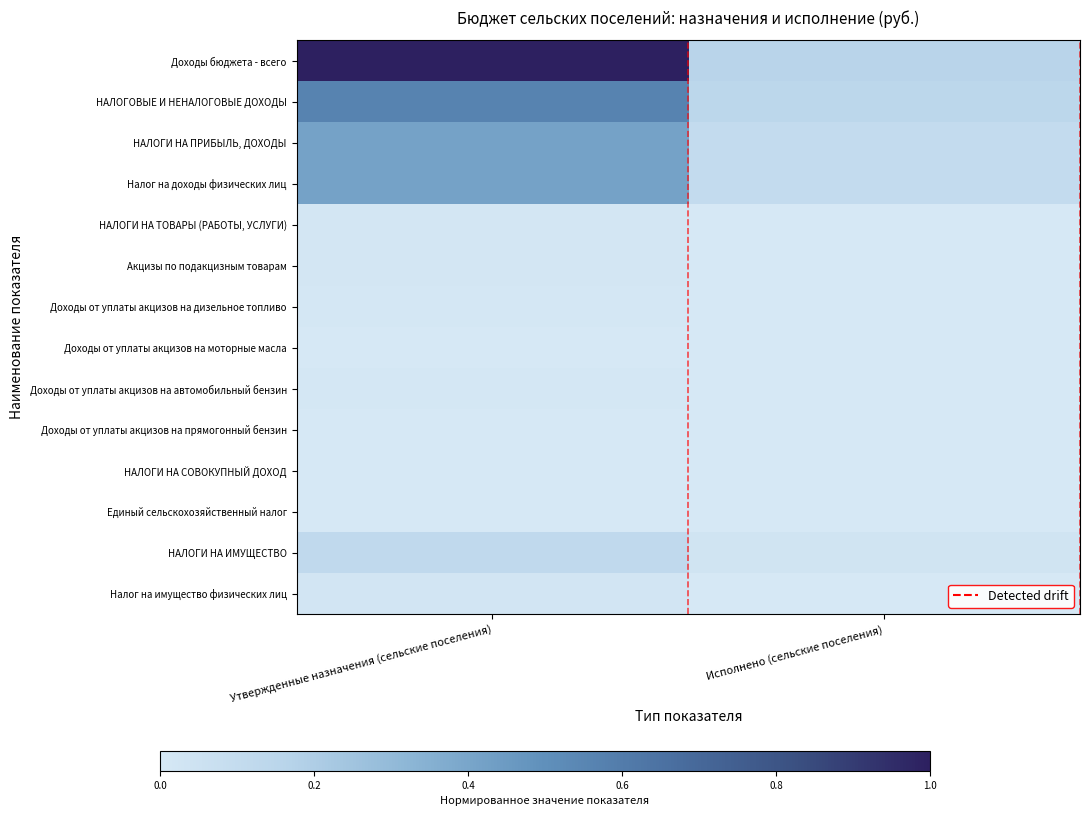

Reading left to right, what are all the values shown in this chart?

Доходы бюджета - всего: Утвержденные назначения (сельские поселения)=1.0	Исполнено (сельские поселения)=0.2
НАЛОГОВЫЕ И НЕНАЛОГОВЫЕ ДОХОДЫ: Утвержденные назначения (сельские поселения)=0.6	Исполнено (сельские поселения)=0.1
НАЛОГИ НА ПРИБЫЛЬ, ДОХОДЫ: Утвержденные назначения (сельские поселения)=0.4	Исполнено (сельские поселения)=0.1
Налог на доходы физических лиц: Утвержденные назначения (сельские поселения)=0.4	Исполнено (сельские поселения)=0.1
НАЛОГИ НА ТОВАРЫ (РАБОТЫ, УСЛУГИ): Утвержденные назначения (сельские поселения)=0.0	Исполнено (сельские поселения)=0.0
Акцизы по подакцизным товарам: Утвержденные назначения (сельские поселения)=0.0	Исполнено (сельские поселения)=0.0
Доходы от уплаты акцизов на дизельное топливо: Утвержденные назначения (сельские поселения)=0.0	Исполнено (сельские поселения)=0.0
Доходы от уплаты акцизов на моторные масла: Утвержденные назначения (сельские поселения)=0.0	Исполнено (сельские поселения)=0.0
Доходы от уплаты акцизов на автомобильный бензин: Утвержденные назначения (сельские поселения)=0.0	Исполнено (сельские поселения)=0.0
Доходы от уплаты акцизов на прямогонный бензин: Утвержденные назначения (сельские поселения)=0.0	Исполнено (сельские поселения)=0.0
НАЛОГИ НА СОВОКУПНЫЙ ДОХОД: Утвержденные назначения (сельские поселения)=0.0	Исполнено (сельские поселения)=0.0
Единый сельскохозяйственный налог: Утвержденные назначения (сельские поселения)=0.0	Исполнено (сельские поселения)=0.0
НАЛОГИ НА ИМУЩЕСТВО: Утвержденные назначения (сельские поселения)=0.1	Исполнено (сельские поселения)=0.0
Налог на имущество физических лиц: Утвержденные назначения (сельские поселения)=0.0	Исполнено (сельские поселения)=0.0